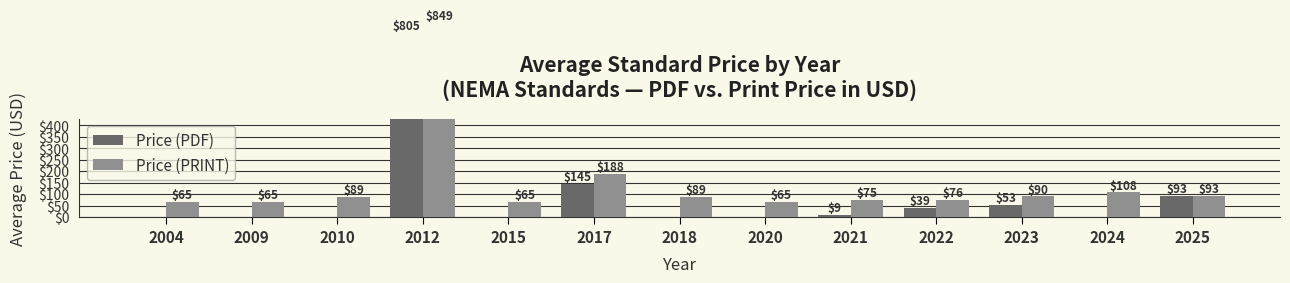

True or false: Price (PDF) has a value of 805.3 at 2012.

True